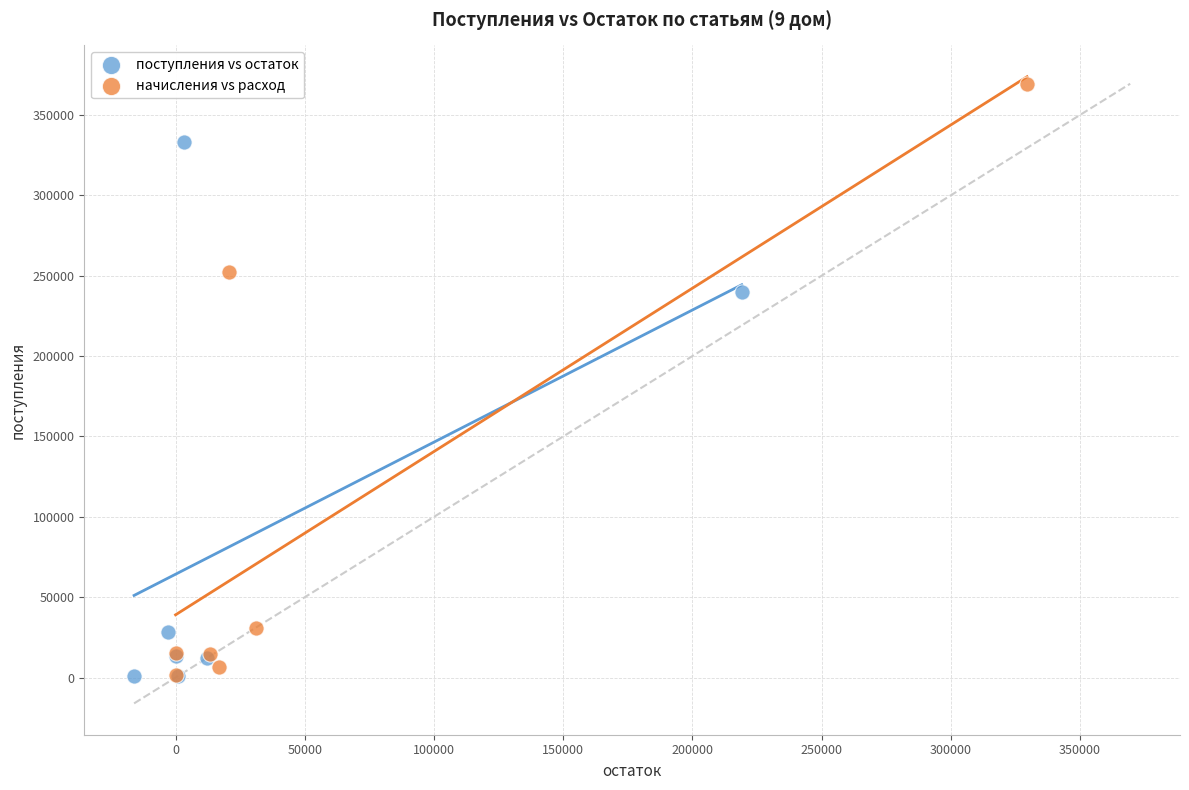

Which series has the widest spread of Y values?

начисления vs расход